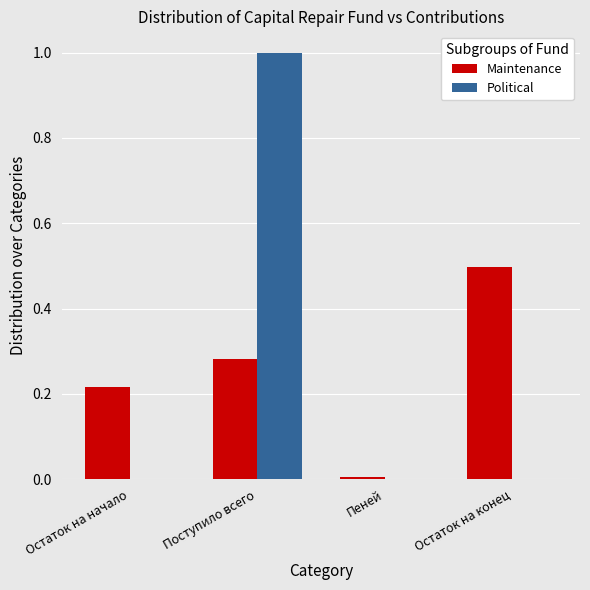

What is the total value across all series at Поступило всего?

1.3